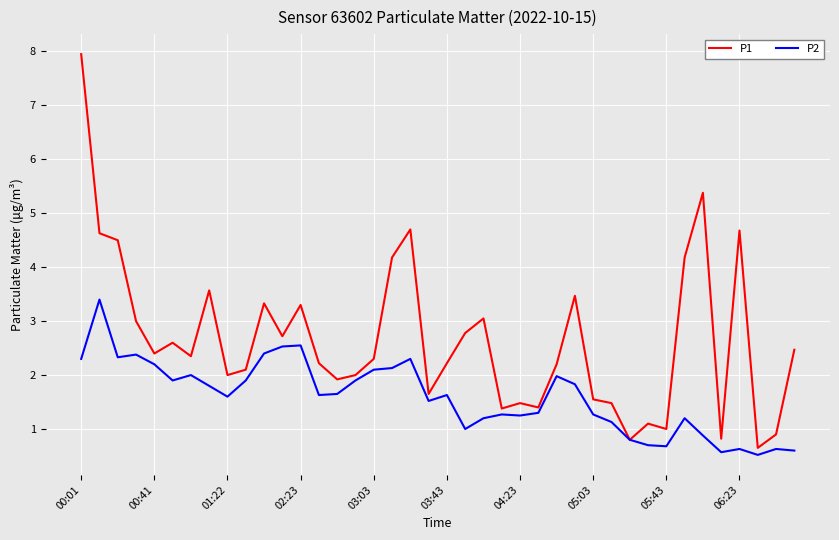

List the series in order of their peak value, highest first.

P1, P2